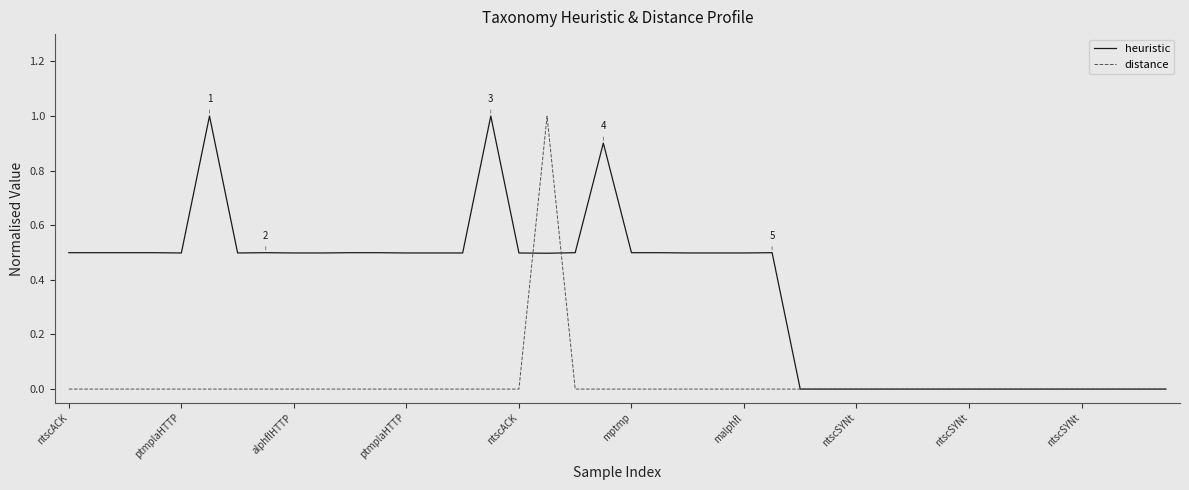

Which series has the largest total across all categories?

heuristic